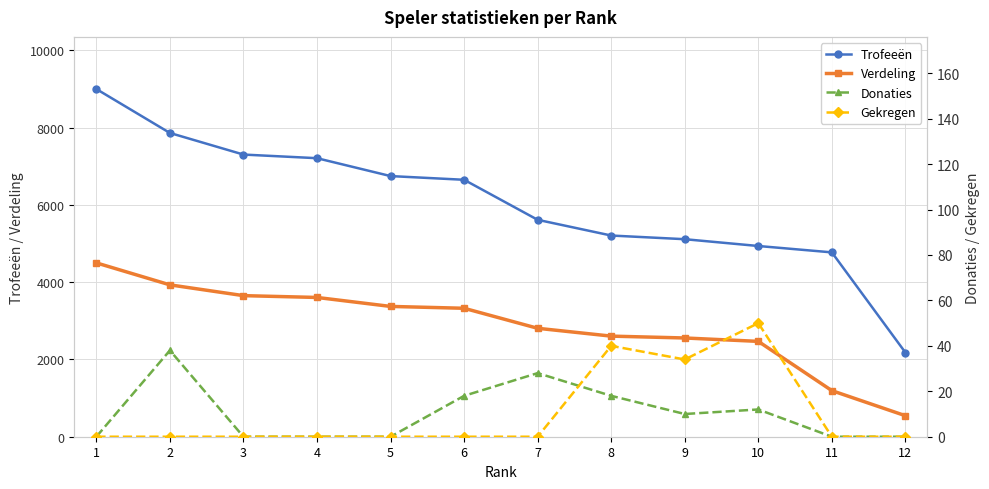

At which category does Donaties reach its first local peak?

2